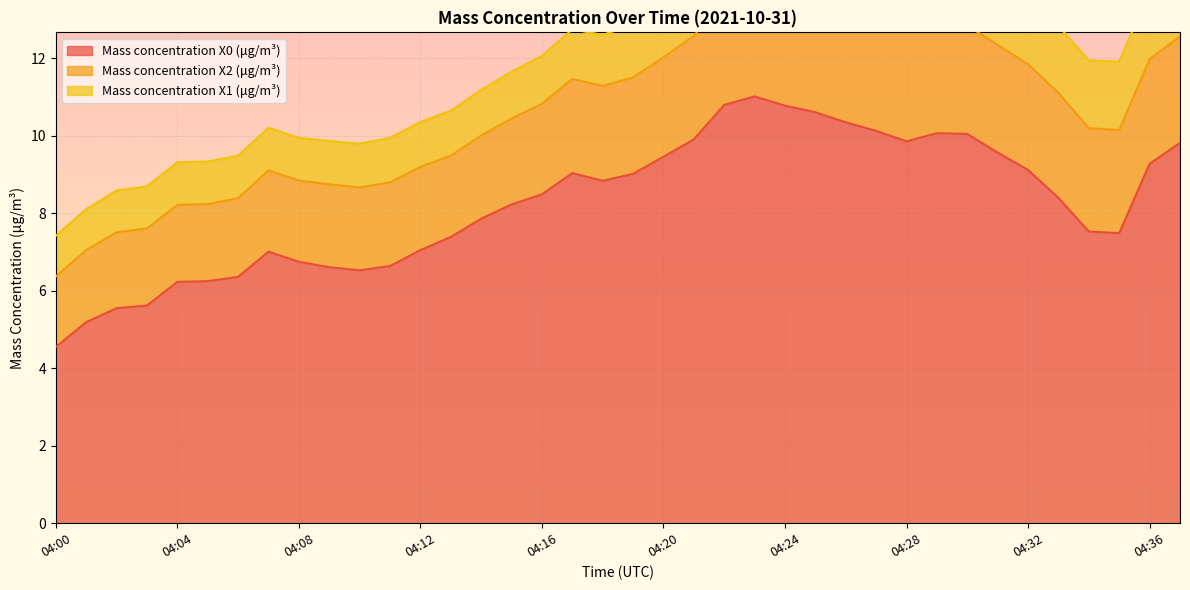

True or false: Mass concentration X1 (μg/m³) has a value of 1.8 at 04:37.

True